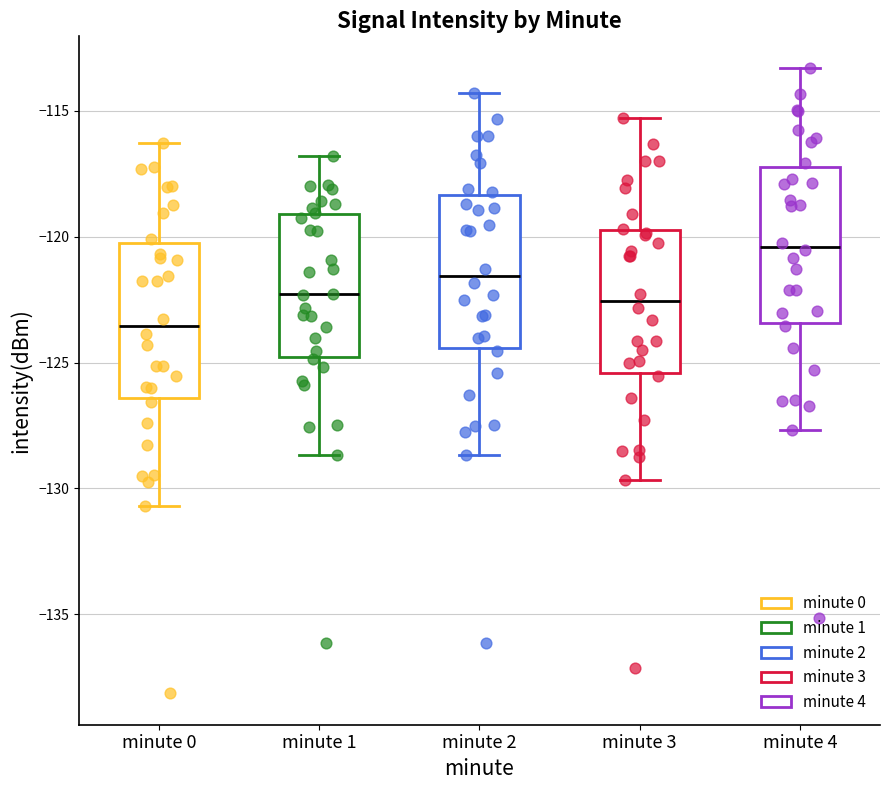

Where is the upper edge of the box for minute 3 on the y-axis? The values are not printed on the chart, so give them approximately, as read against the axis.

-119.5